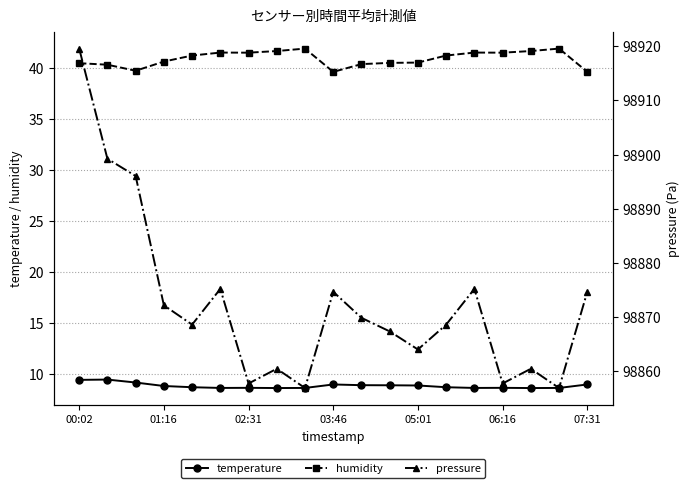

Which series has the largest range (max minus min)?

pressure